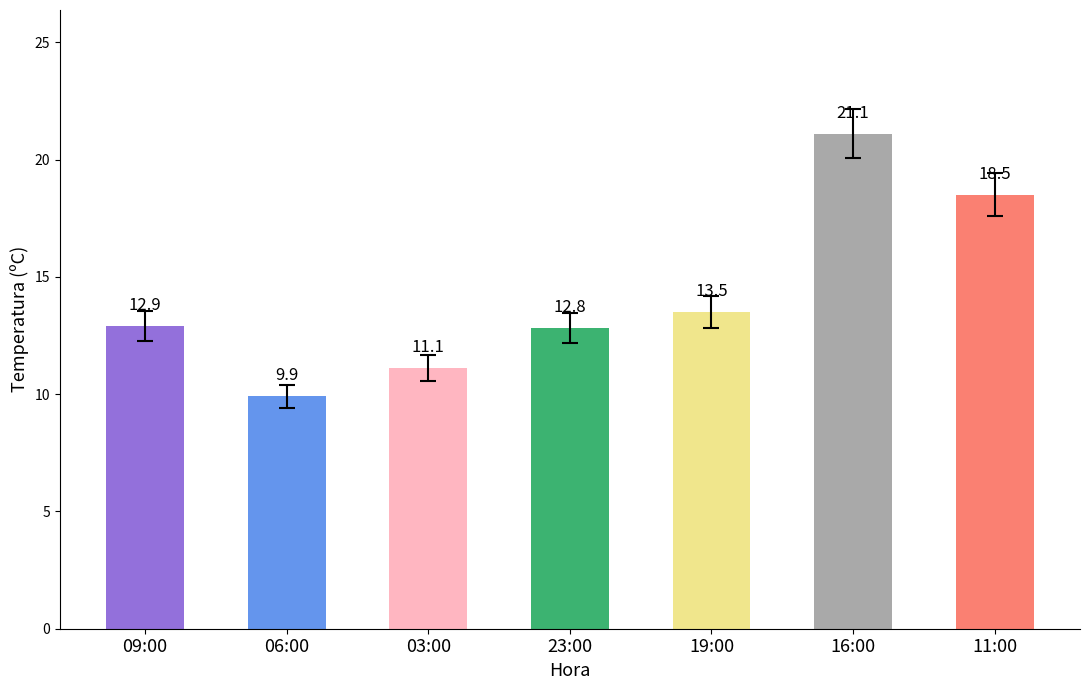

What is the difference between the maximum and minimum values?

11.2